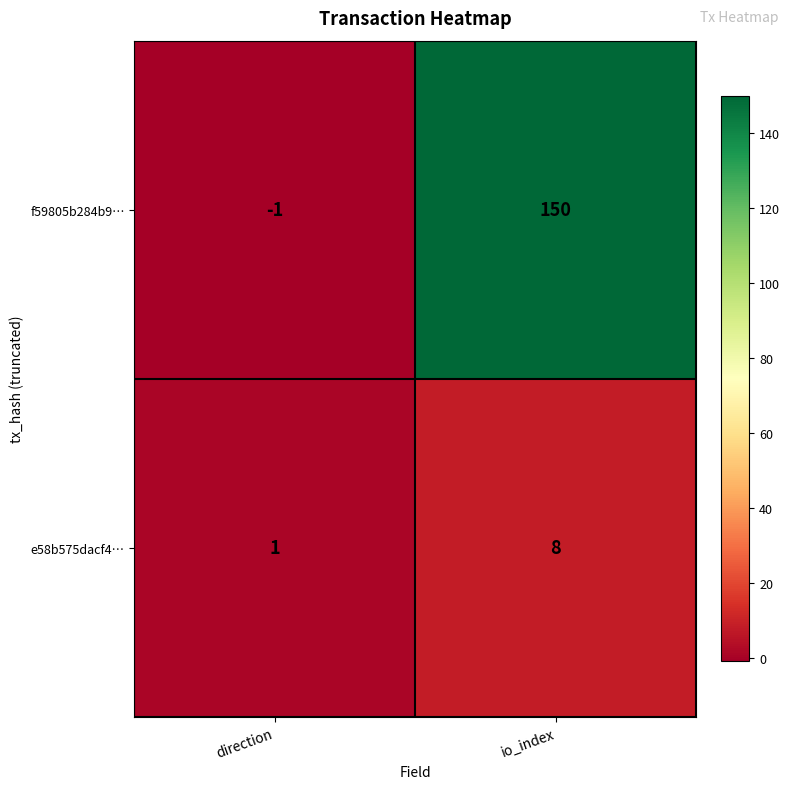

At which label does e58b575dacf4… reach its peak?

io_index